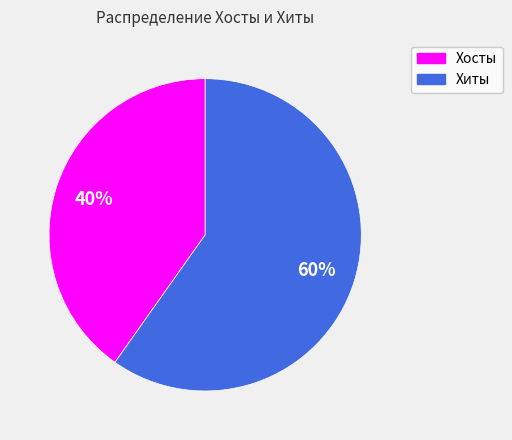

Do Хиты and Хосты together represent more than half of the pie?

Yes